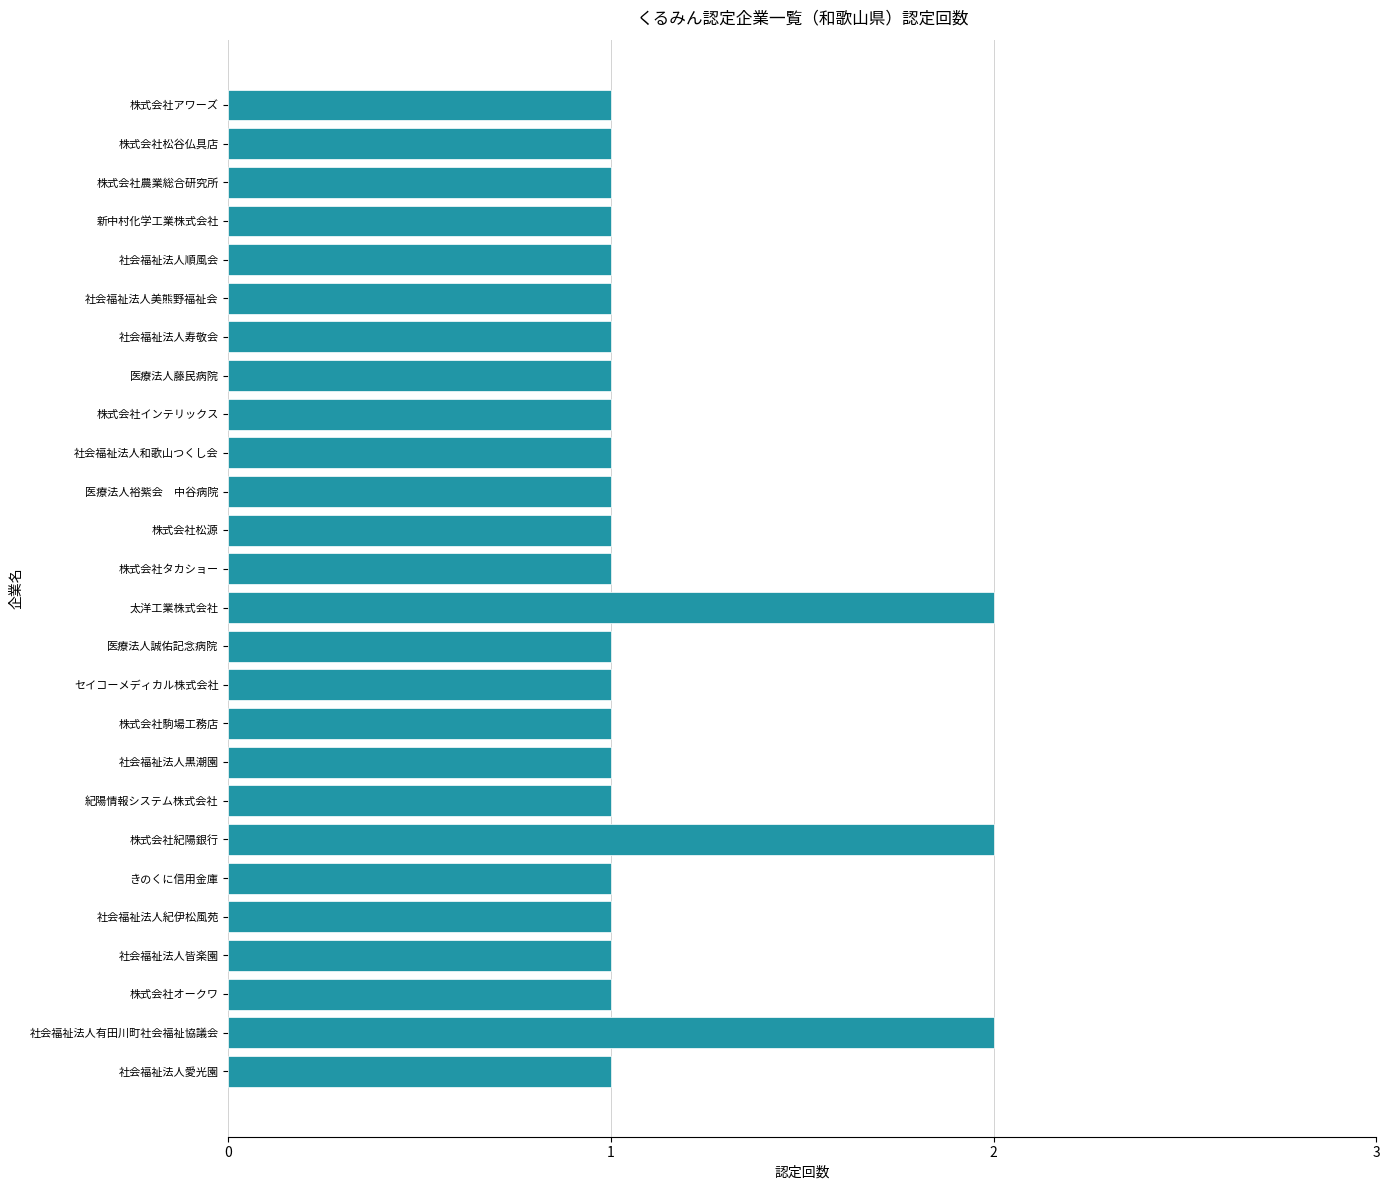

What is the sum of all values?

29